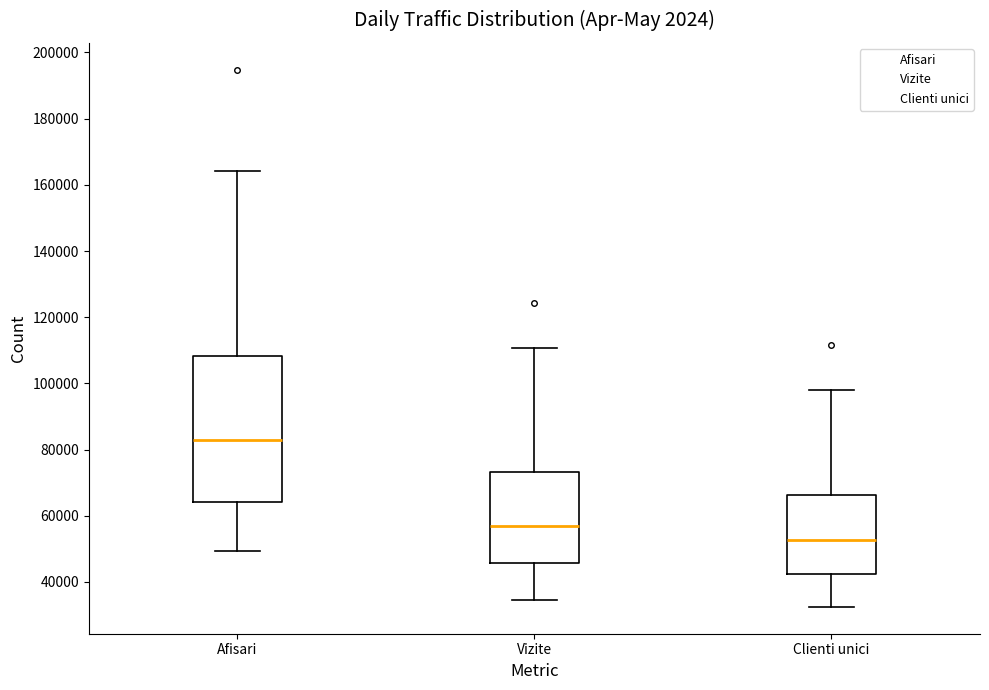

Which box has the highest median line?

Afisari